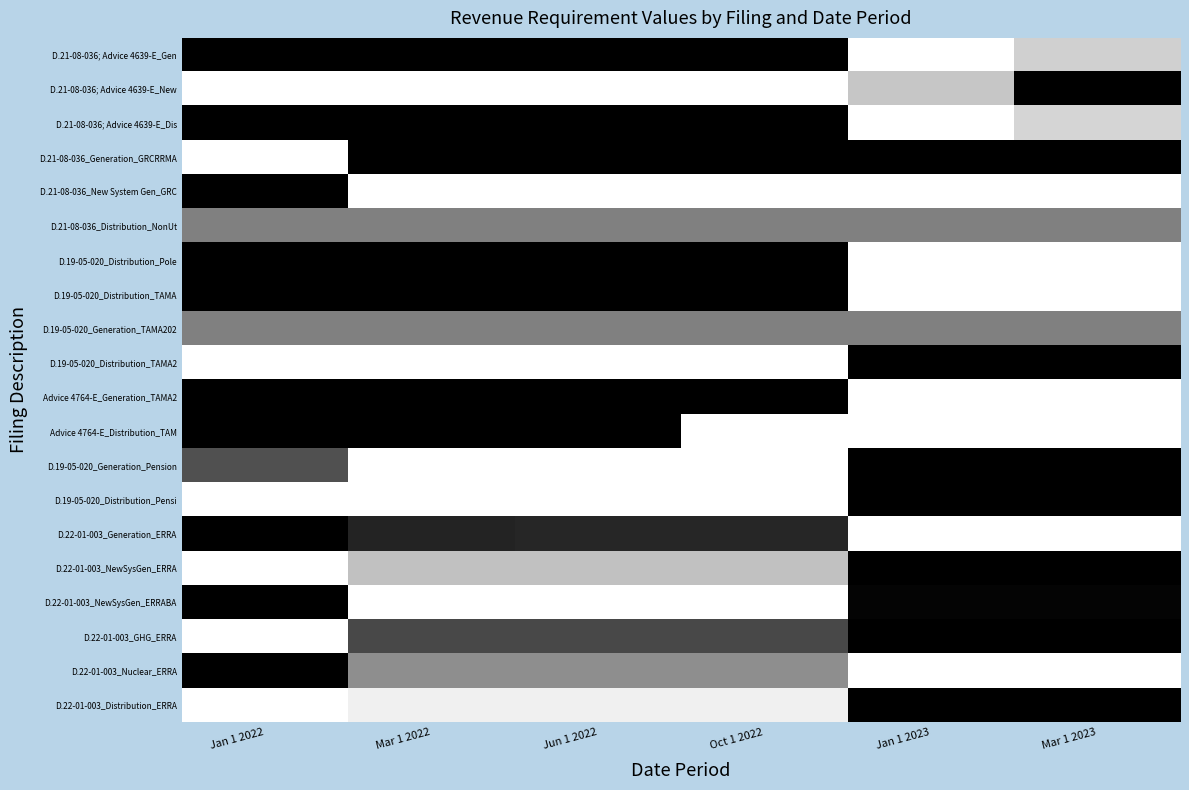

What is the maximum value shown in the chart?

1.0